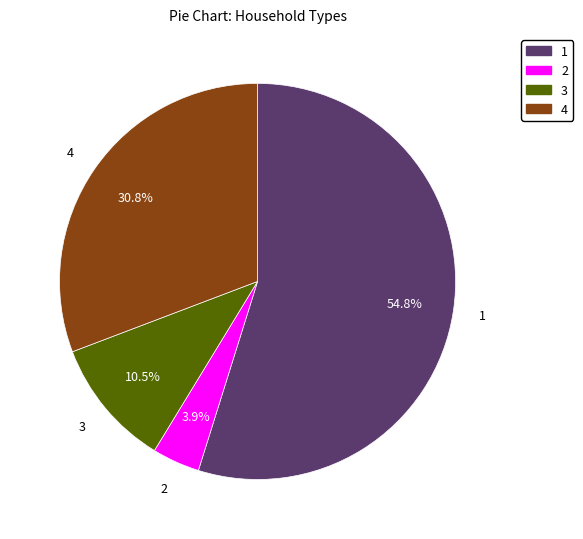

Is the sum of 3 and 1 greater than half?

Yes